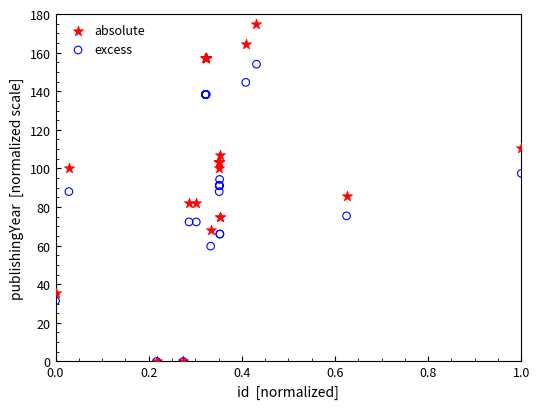

Which series has the largest Y range (max minus min)?

absolute